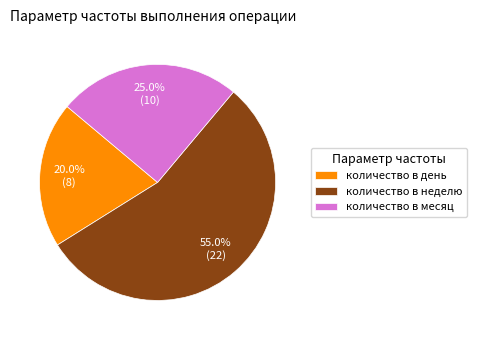

Is there a majority slice in this chart?

Yes